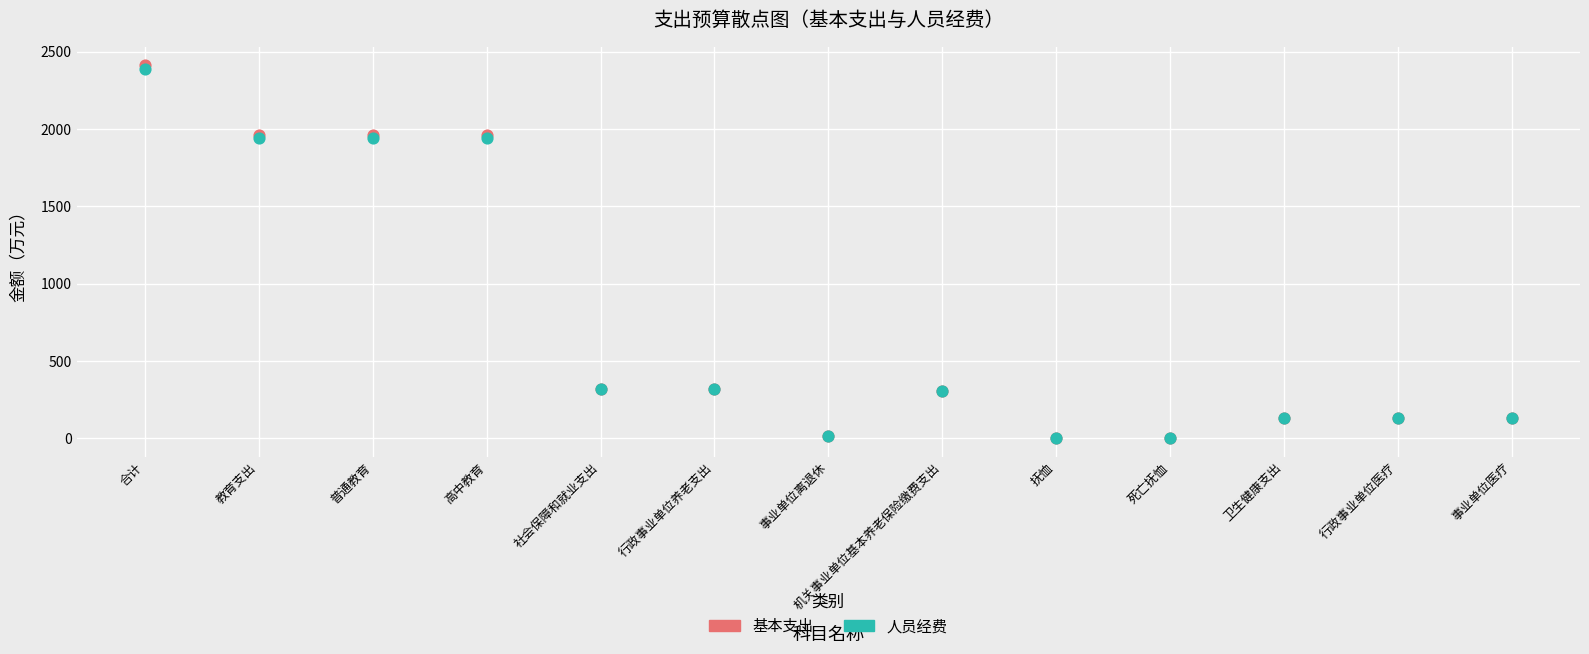

What are all the series names shown in the legend?

基本支出, 人员经费